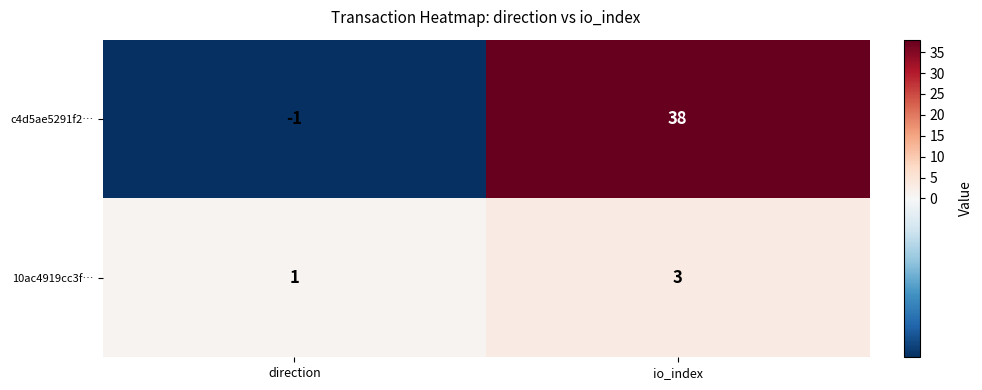

Which category has the lowest value across all series?

direction